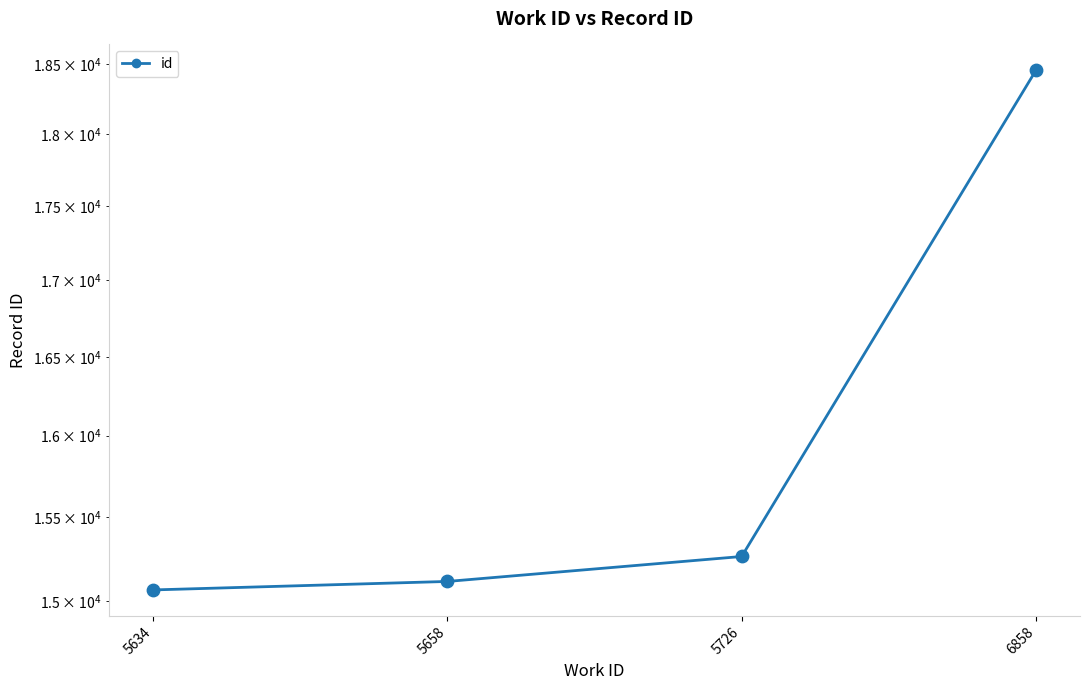

Which has a higher value, 5634 or 5658?

5658